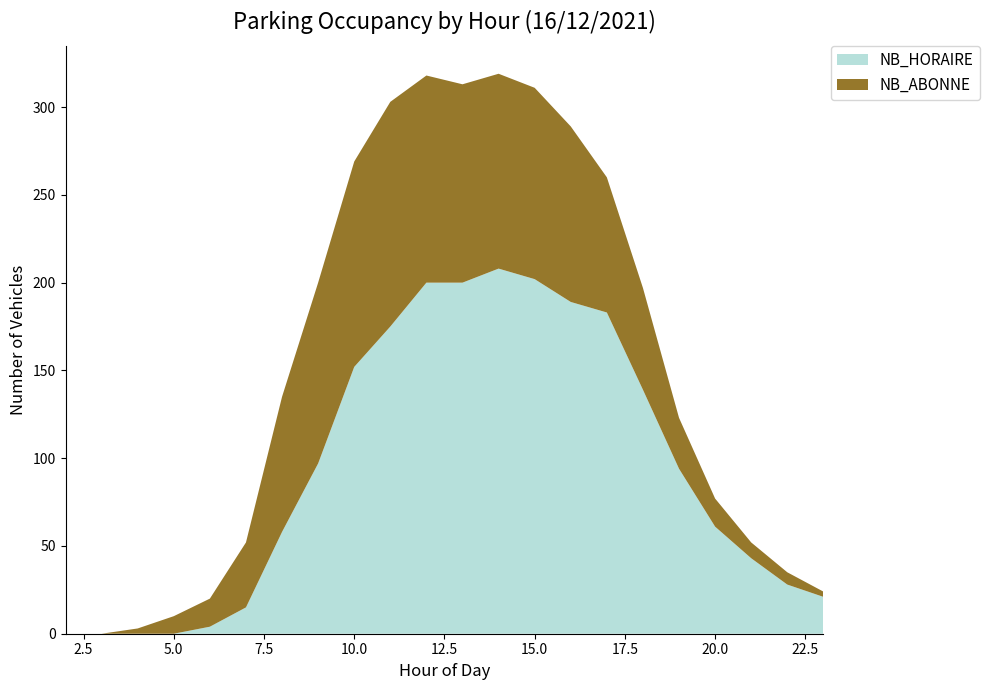

Reading left to right, extract all data points from this chart.

NB_HORAIRE: 0	0	0	0	4	15	58	97	152	175	200	200	208	202	189	183	139	94	61	43	28	21
NB_ABONNE: 0	0	3	10	16	37	77	103	117	128	118	113	111	109	100	77	58	29	16	9	7	3